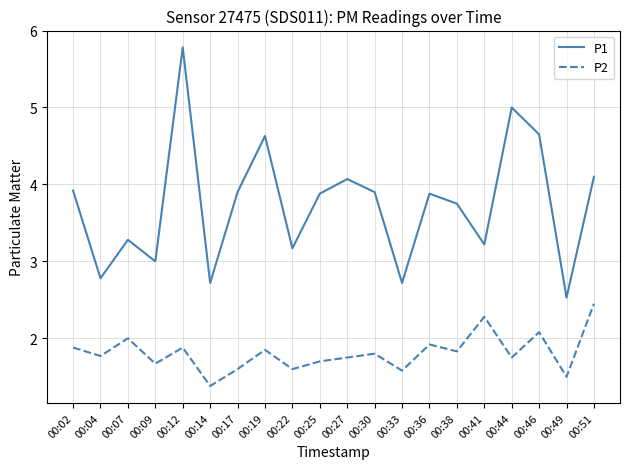

Count the number of data series in this chart.

2